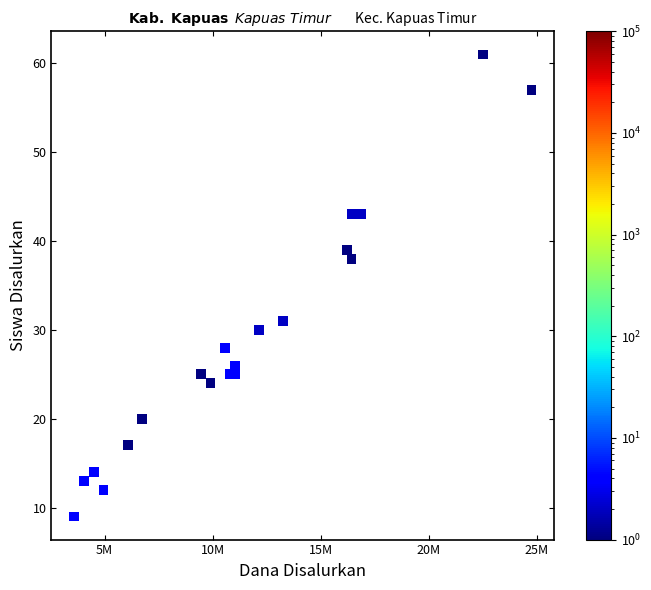

What Y value in the scatter plot is closest to 35?

38